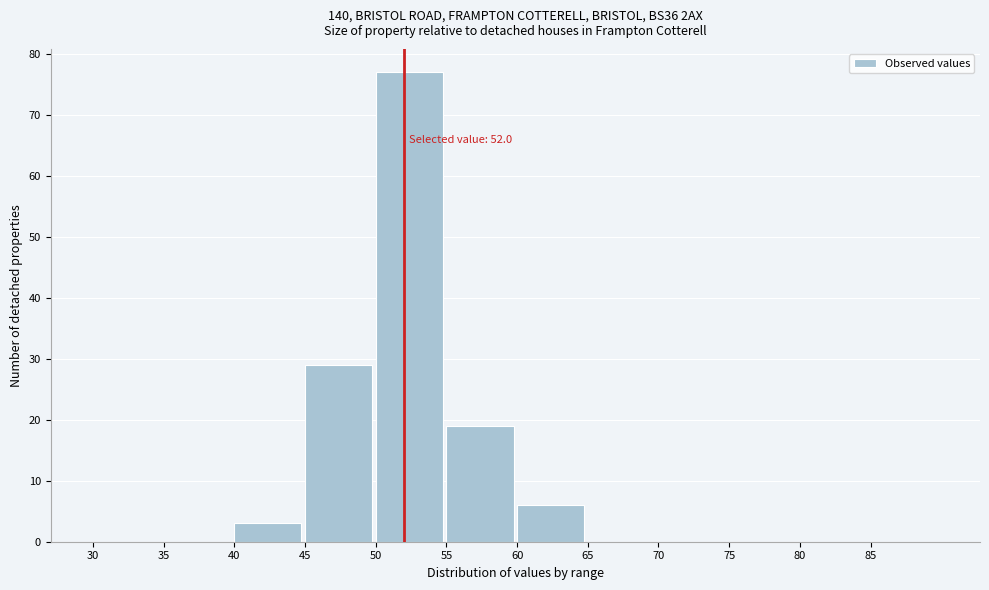

Over which range of the x-axis is the bar tallest?

50 to 55